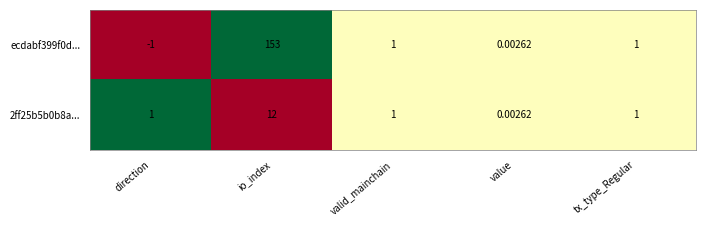

Is the value of 2ff25b5b0b8a... at io_index greater than the value of ecdabf399f0d... at value?

Yes